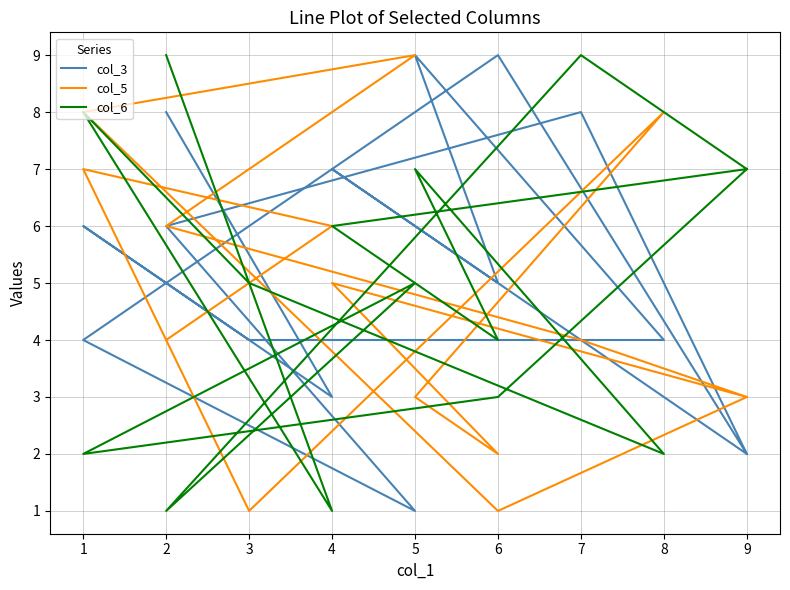

True or false: col_6 has more than 1 interior local peaks.

True